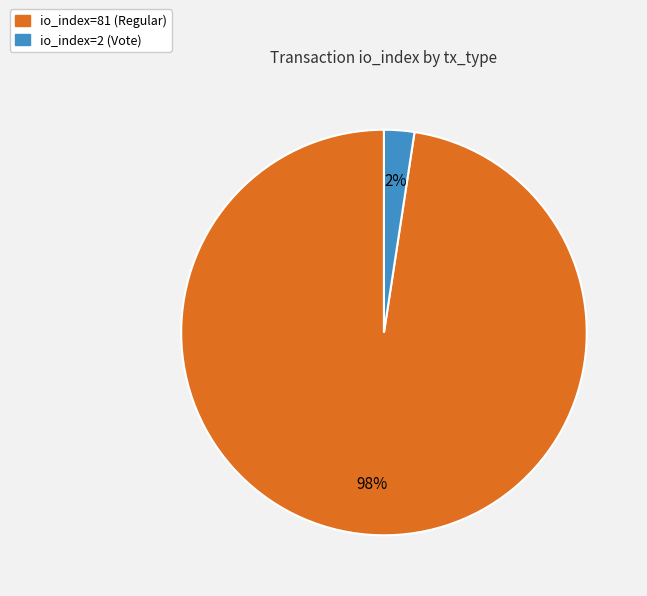

Does io_index=2 (Vote) represent more than half of the total?

No